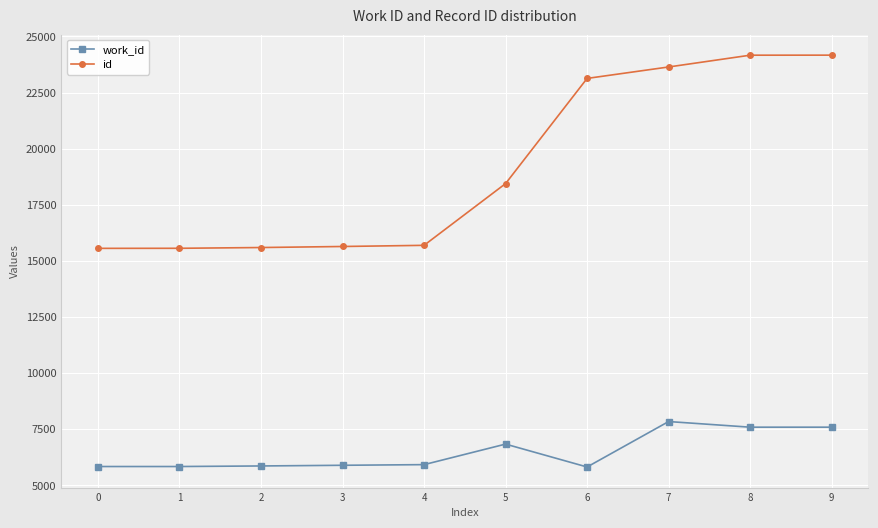

Count the number of data series in this chart.

2